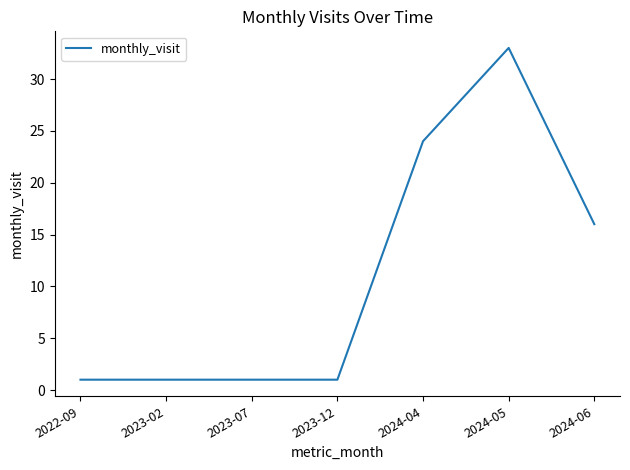

At which category does the chart reach its peak across all series?

2024-05